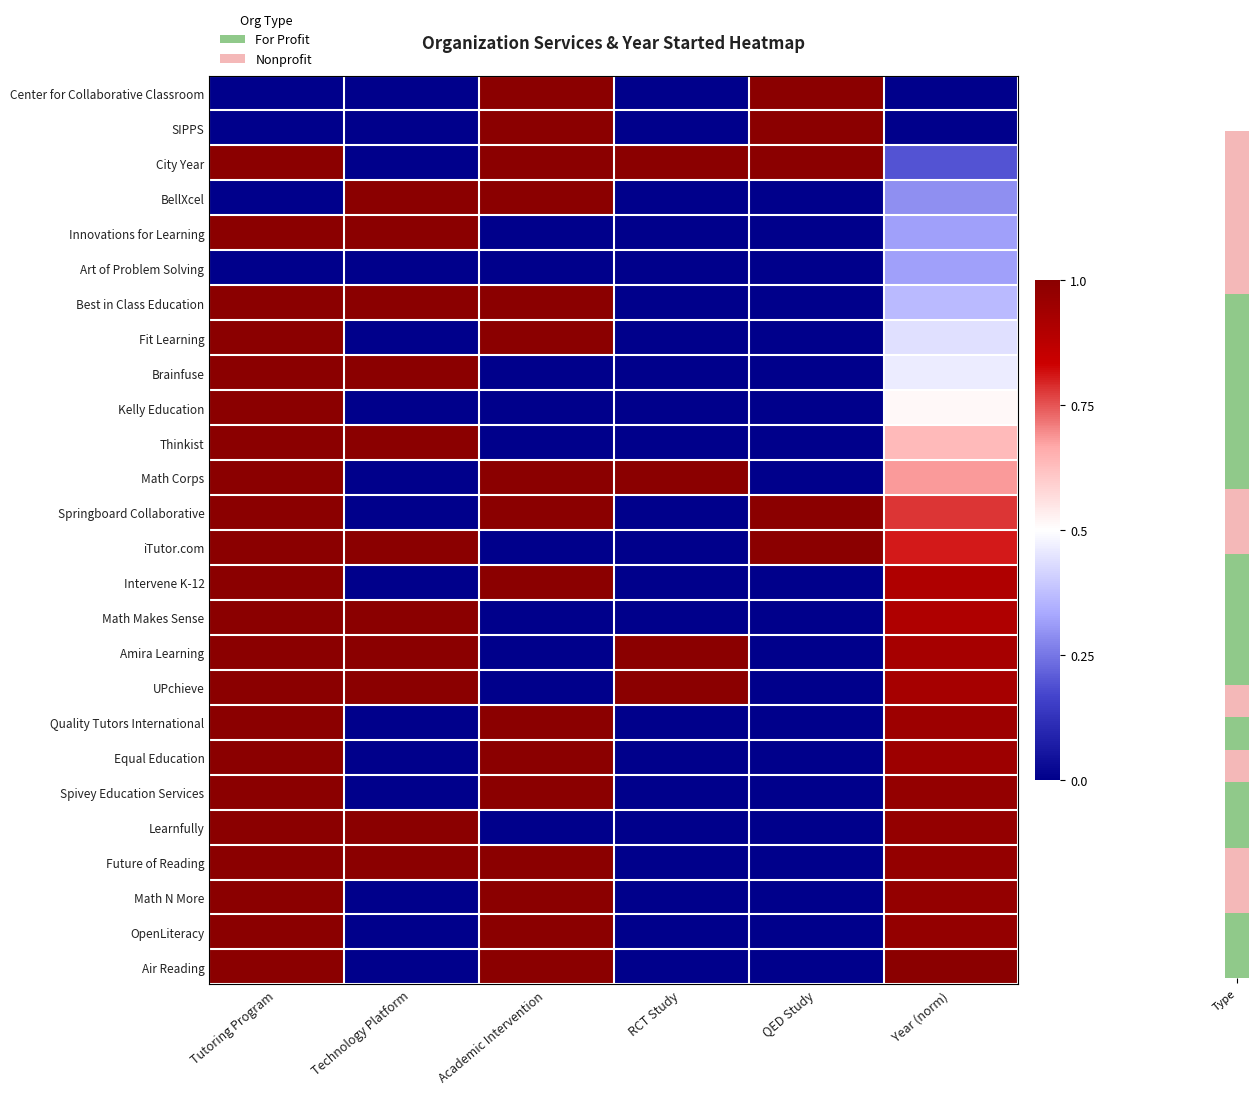

Reading right to left, extract all data points from this chart.

Center for Collaborative Classroom: Year (norm)=0.0	QED Study=1.0	RCT Study=0.0	Academic Intervention=1.0	Technology Platform=0.0	Tutoring Program=0.0
SIPPS: Year (norm)=0.0	QED Study=1.0	RCT Study=0.0	Academic Intervention=1.0	Technology Platform=0.0	Tutoring Program=0.0
City Year: Year (norm)=0.2	QED Study=1.0	RCT Study=1.0	Academic Intervention=1.0	Technology Platform=0.0	Tutoring Program=1.0
BellXcel: Year (norm)=0.3	QED Study=0.0	RCT Study=0.0	Academic Intervention=1.0	Technology Platform=1.0	Tutoring Program=0.0
Innovations for Learning: Year (norm)=0.3	QED Study=0.0	RCT Study=0.0	Academic Intervention=0.0	Technology Platform=1.0	Tutoring Program=1.0
Art of Problem Solving: Year (norm)=0.3	QED Study=0.0	RCT Study=0.0	Academic Intervention=0.0	Technology Platform=0.0	Tutoring Program=0.0
Best in Class Education: Year (norm)=0.4	QED Study=0.0	RCT Study=0.0	Academic Intervention=1.0	Technology Platform=1.0	Tutoring Program=1.0
Fit Learning: Year (norm)=0.4	QED Study=0.0	RCT Study=0.0	Academic Intervention=1.0	Technology Platform=0.0	Tutoring Program=1.0
Brainfuse: Year (norm)=0.5	QED Study=0.0	RCT Study=0.0	Academic Intervention=0.0	Technology Platform=1.0	Tutoring Program=1.0
Kelly Education: Year (norm)=0.5	QED Study=0.0	RCT Study=0.0	Academic Intervention=0.0	Technology Platform=0.0	Tutoring Program=1.0
Thinkist: Year (norm)=0.6	QED Study=0.0	RCT Study=0.0	Academic Intervention=0.0	Technology Platform=1.0	Tutoring Program=1.0
Math Corps: Year (norm)=0.7	QED Study=0.0	RCT Study=1.0	Academic Intervention=1.0	Technology Platform=0.0	Tutoring Program=1.0
Springboard Collaborative: Year (norm)=0.8	QED Study=1.0	RCT Study=0.0	Academic Intervention=1.0	Technology Platform=0.0	Tutoring Program=1.0
iTutor.com: Year (norm)=0.8	QED Study=1.0	RCT Study=0.0	Academic Intervention=0.0	Technology Platform=1.0	Tutoring Program=1.0
Intervene K-12: Year (norm)=0.9	QED Study=0.0	RCT Study=0.0	Academic Intervention=1.0	Technology Platform=0.0	Tutoring Program=1.0
Math Makes Sense: Year (norm)=0.9	QED Study=0.0	RCT Study=0.0	Academic Intervention=0.0	Technology Platform=1.0	Tutoring Program=1.0
Amira Learning: Year (norm)=0.9	QED Study=0.0	RCT Study=1.0	Academic Intervention=0.0	Technology Platform=1.0	Tutoring Program=1.0
UPchieve: Year (norm)=0.9	QED Study=0.0	RCT Study=1.0	Academic Intervention=0.0	Technology Platform=1.0	Tutoring Program=1.0
Quality Tutors International: Year (norm)=1.0	QED Study=0.0	RCT Study=0.0	Academic Intervention=1.0	Technology Platform=0.0	Tutoring Program=1.0
Equal Education: Year (norm)=1.0	QED Study=0.0	RCT Study=0.0	Academic Intervention=1.0	Technology Platform=0.0	Tutoring Program=1.0
Spivey Education Services: Year (norm)=1.0	QED Study=0.0	RCT Study=0.0	Academic Intervention=1.0	Technology Platform=0.0	Tutoring Program=1.0
Learnfully: Year (norm)=1.0	QED Study=0.0	RCT Study=0.0	Academic Intervention=0.0	Technology Platform=1.0	Tutoring Program=1.0
Future of Reading: Year (norm)=1.0	QED Study=0.0	RCT Study=0.0	Academic Intervention=1.0	Technology Platform=1.0	Tutoring Program=1.0
Math N More: Year (norm)=1.0	QED Study=0.0	RCT Study=0.0	Academic Intervention=1.0	Technology Platform=0.0	Tutoring Program=1.0
OpenLiteracy: Year (norm)=1.0	QED Study=0.0	RCT Study=0.0	Academic Intervention=1.0	Technology Platform=0.0	Tutoring Program=1.0
Air Reading: Year (norm)=1.0	QED Study=0.0	RCT Study=0.0	Academic Intervention=1.0	Technology Platform=0.0	Tutoring Program=1.0